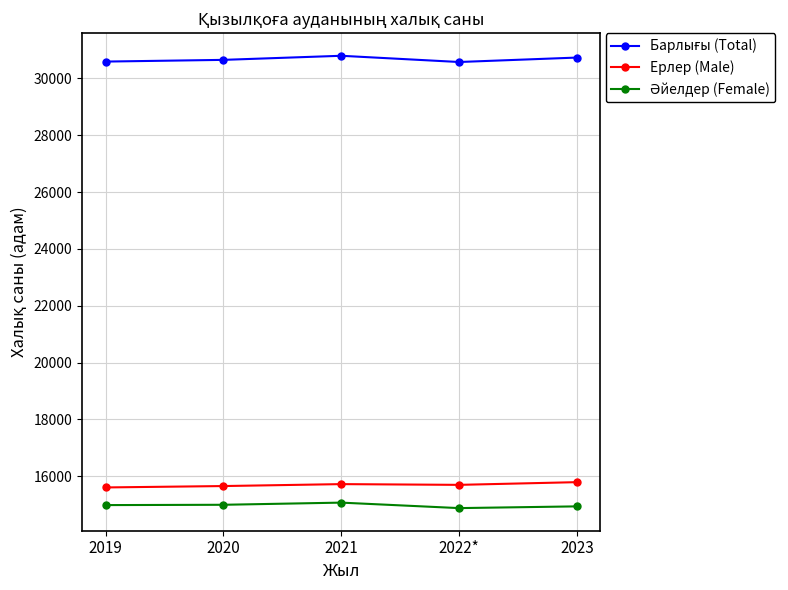

What is the total value across all series at 2022*?

61148